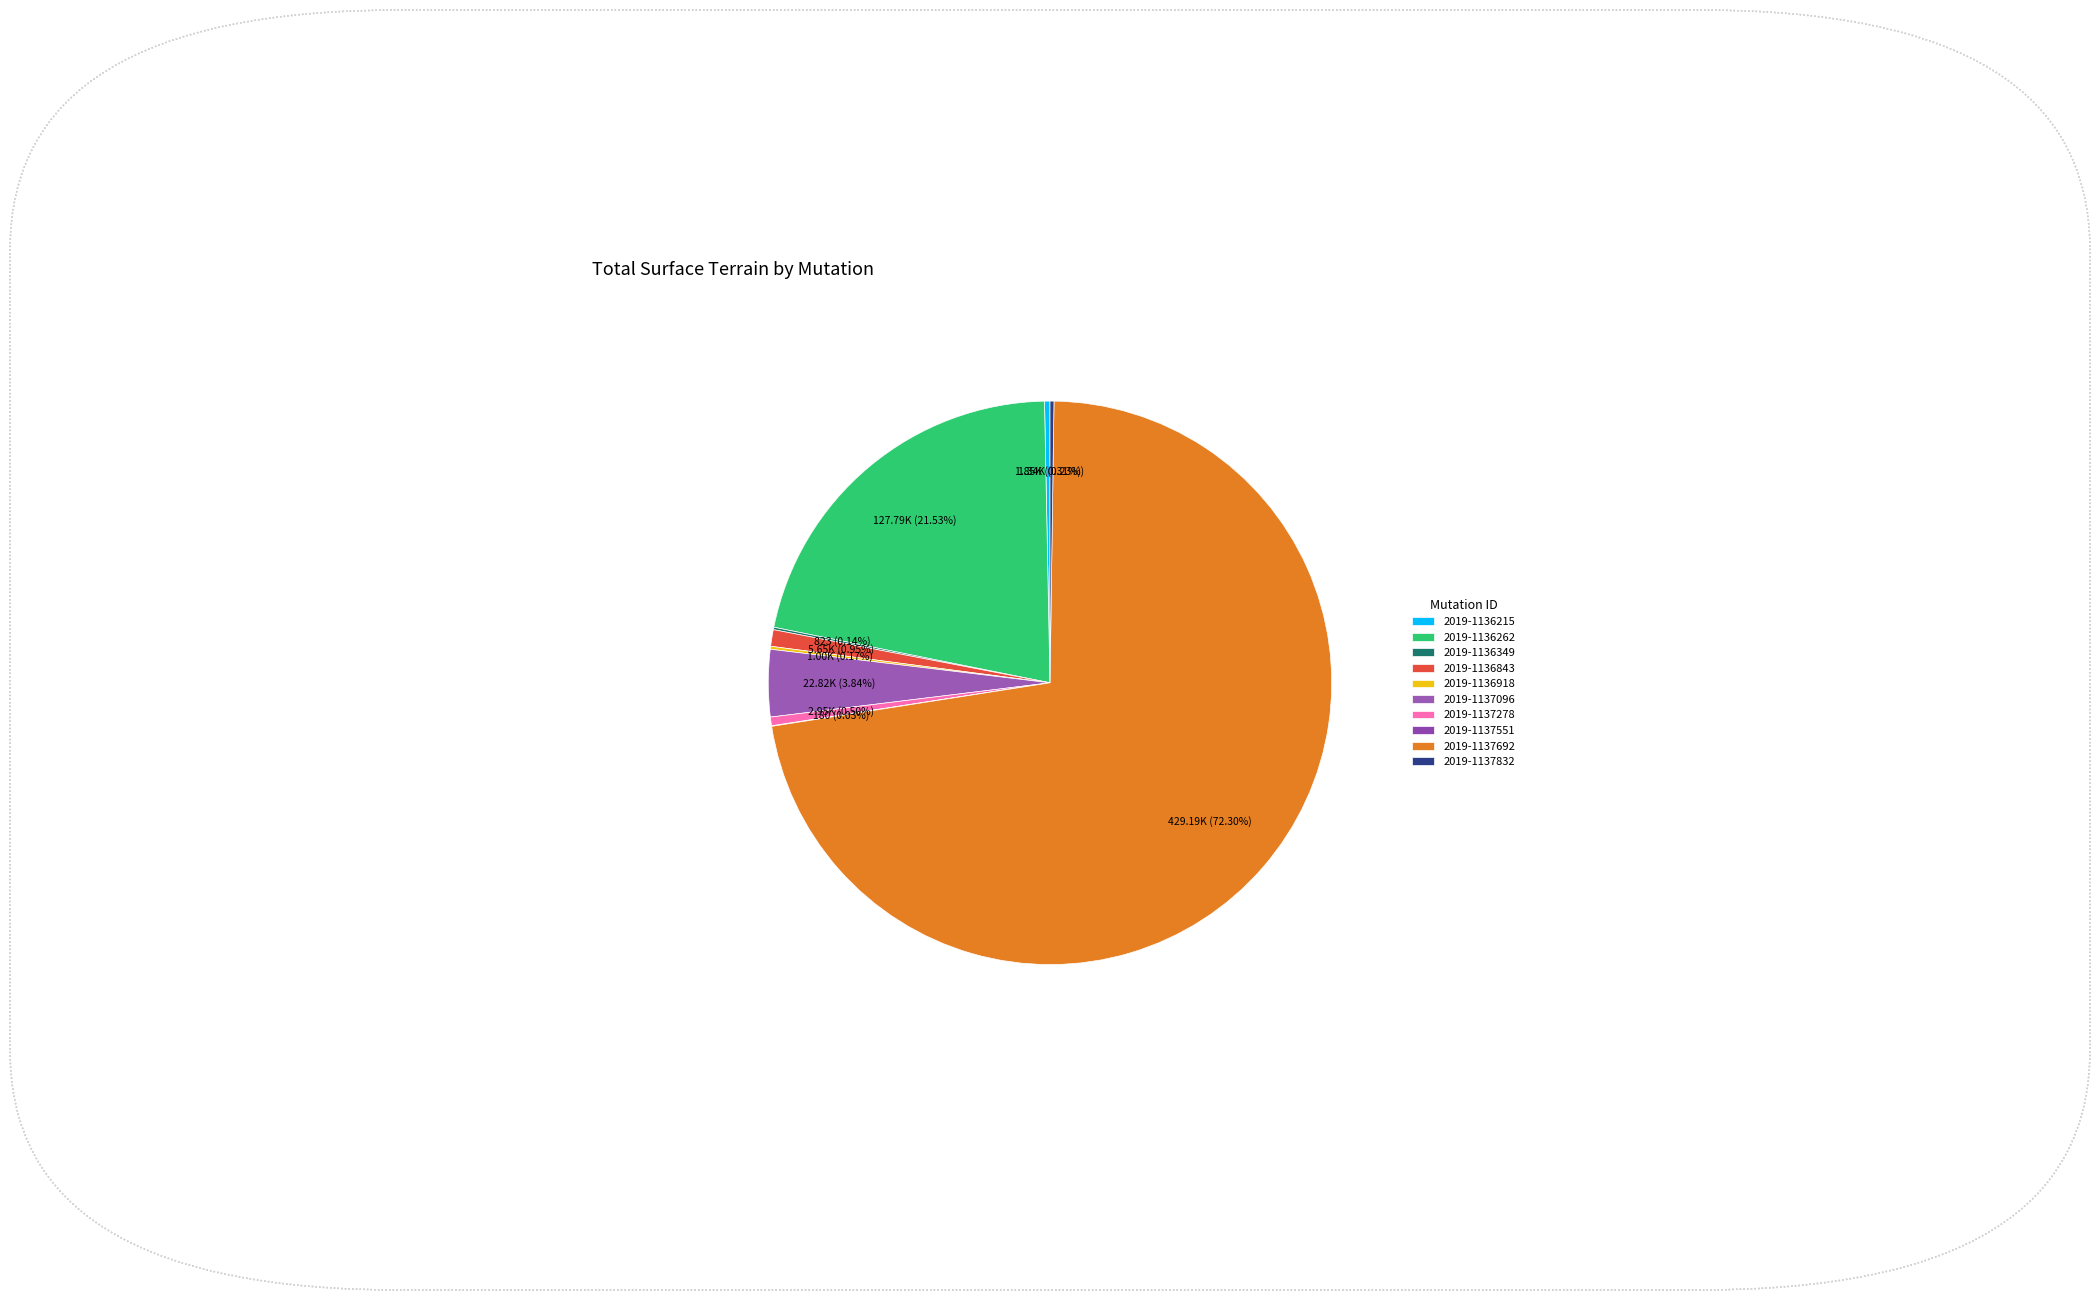

To the nearest percent, what percentage of the pie is 2019-1136262?

22%